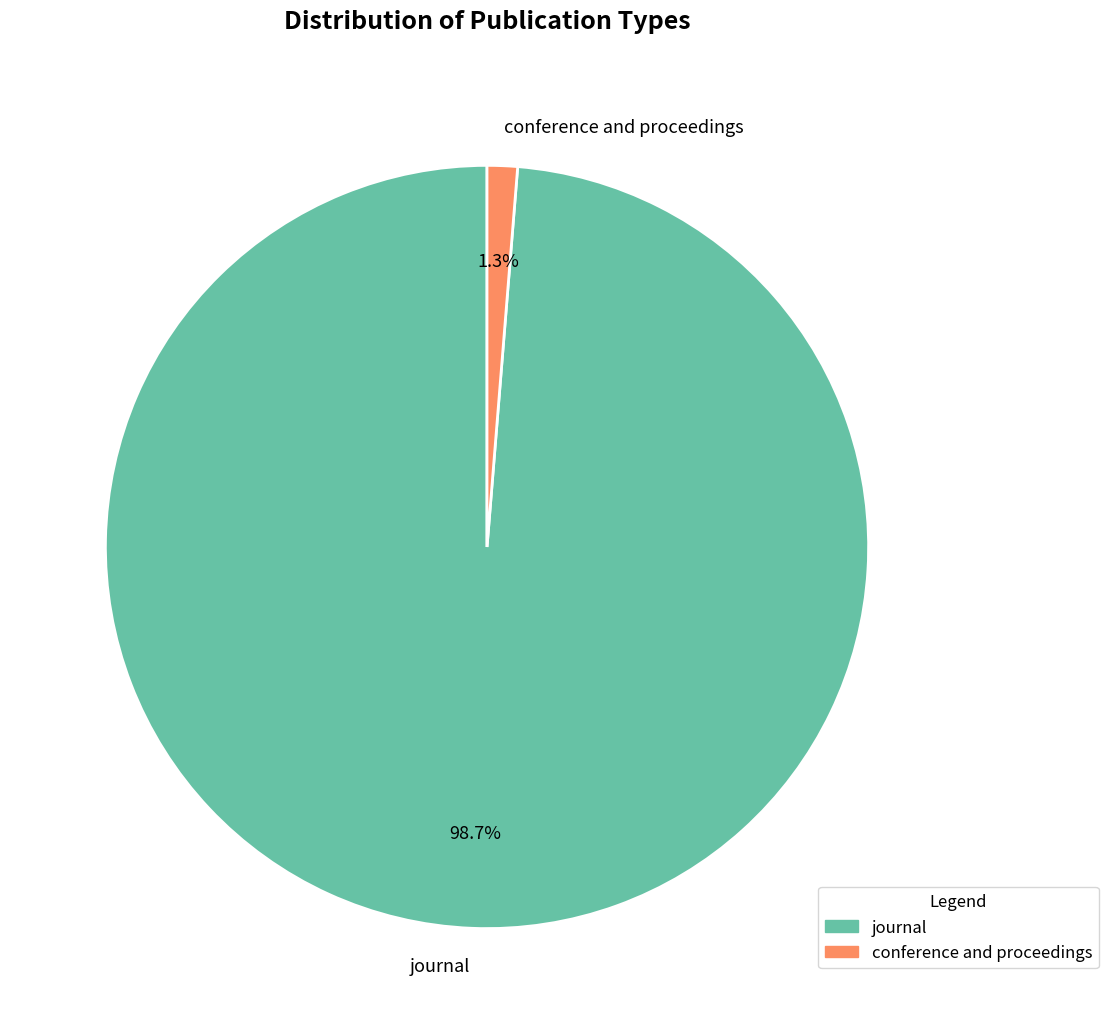

Which slice is the largest?

journal